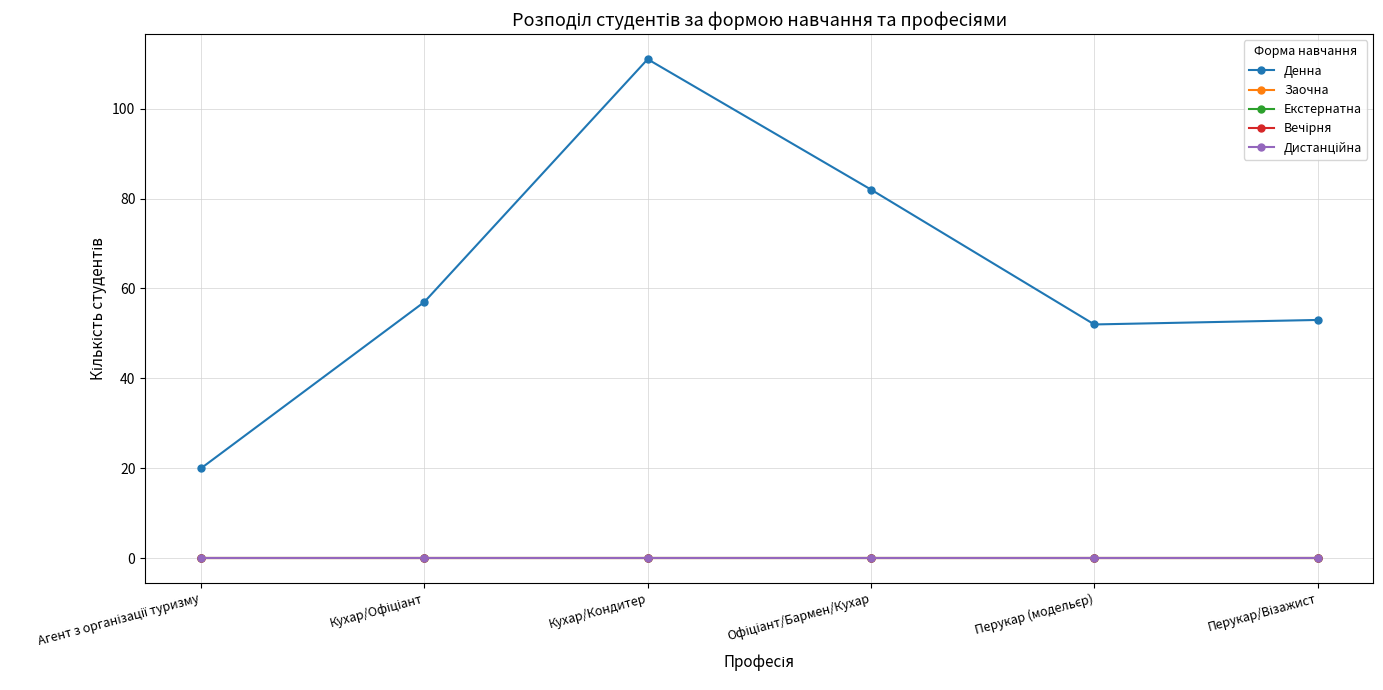

Reading left to right, extract all data points from this chart.

Денна: Агент з організації туризму=20	Кухар/Офіціант=57	Кухар/Кондитер=111	Офіціант/Бармен/Кухар=82	Перукар (модельєр)=52	Перукар/Візажист=53
Заочна: Агент з організації туризму=0	Кухар/Офіціант=0	Кухар/Кондитер=0	Офіціант/Бармен/Кухар=0	Перукар (модельєр)=0	Перукар/Візажист=0
Екстернатна: Агент з організації туризму=0	Кухар/Офіціант=0	Кухар/Кондитер=0	Офіціант/Бармен/Кухар=0	Перукар (модельєр)=0	Перукар/Візажист=0
Вечірня: Агент з організації туризму=0	Кухар/Офіціант=0	Кухар/Кондитер=0	Офіціант/Бармен/Кухар=0	Перукар (модельєр)=0	Перукар/Візажист=0
Дистанційна: Агент з організації туризму=0	Кухар/Офіціант=0	Кухар/Кондитер=0	Офіціант/Бармен/Кухар=0	Перукар (модельєр)=0	Перукар/Візажист=0